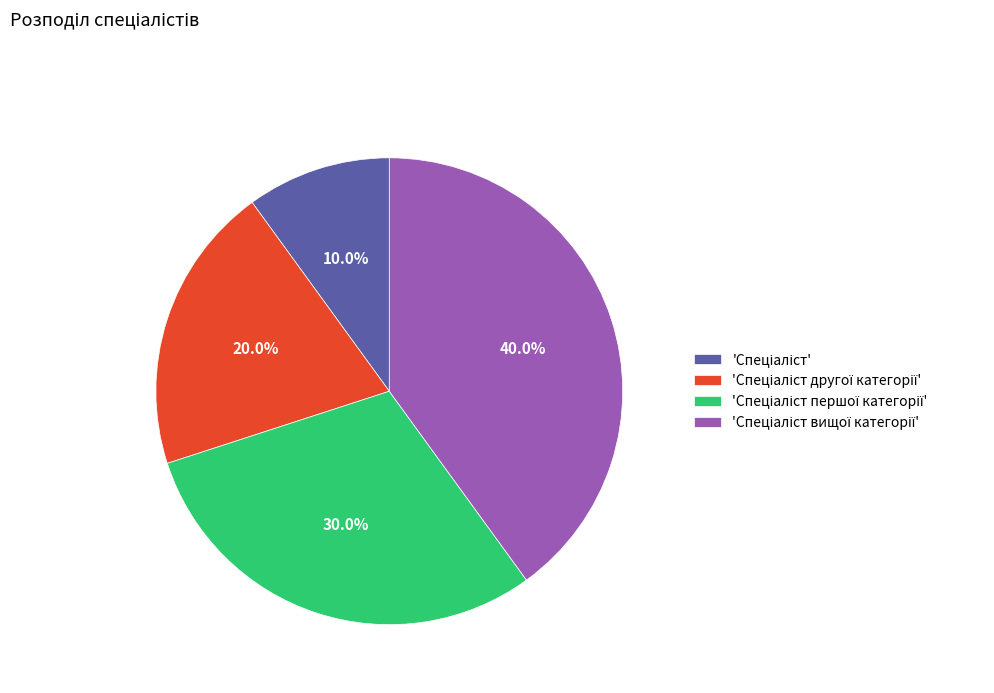

Is there a majority slice in this chart?

No